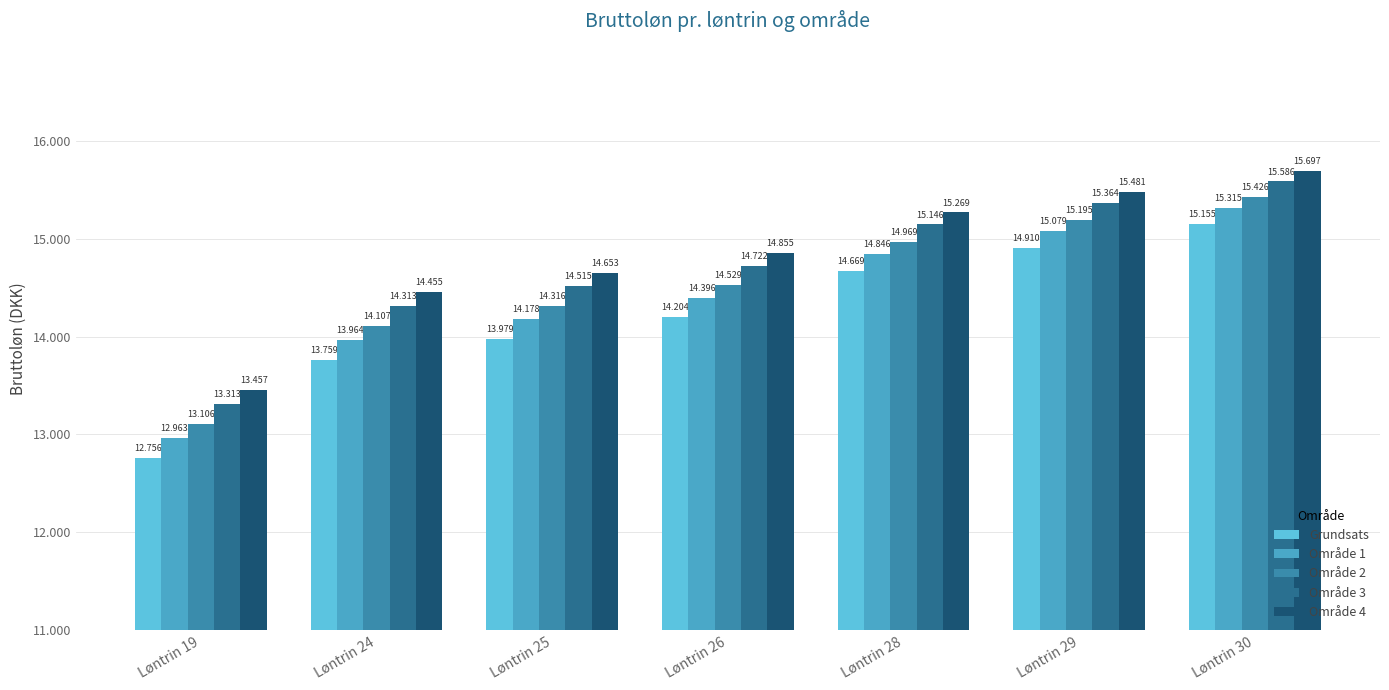

What are all the series names shown in the legend?

Grundsats, Område 1, Område 2, Område 3, Område 4